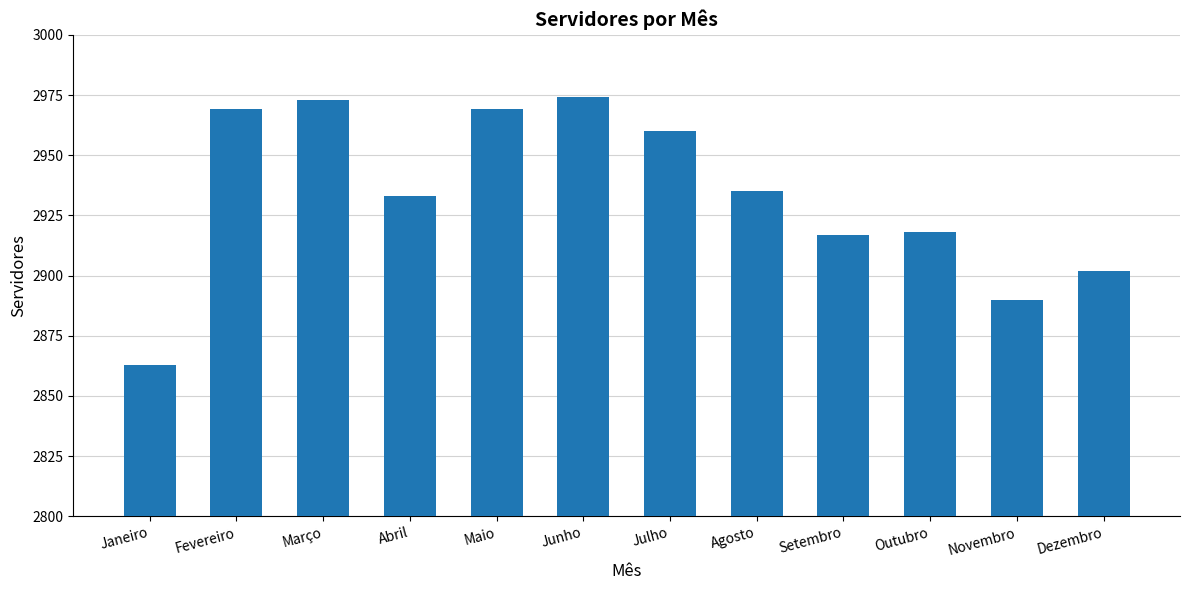

Reading right to left, list all the values displayed in this chart.

Dezembro=2902	Novembro=2890	Outubro=2918	Setembro=2917	Agosto=2935	Julho=2960	Junho=2974	Maio=2969	Abril=2933	Março=2973	Fevereiro=2969	Janeiro=2863